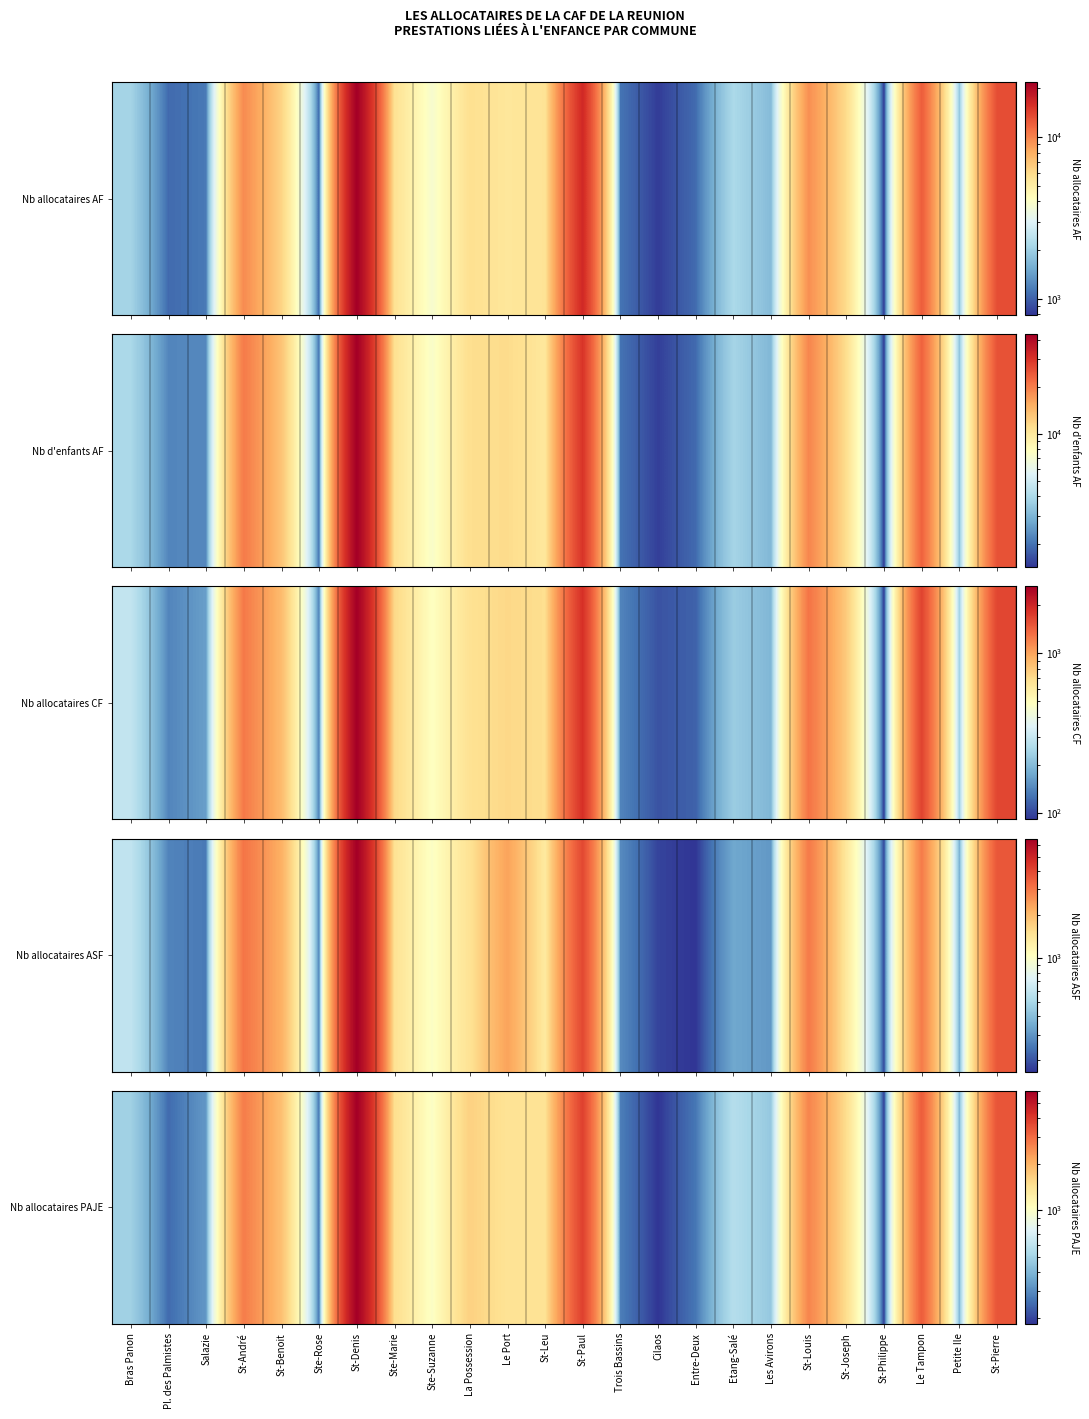

Rank the categories by value from highest to lowest.

St-Denis, St-Paul, St-Pierre, Le Tampon, St-André, St-Louis, St-Benoit, La Possession, Ste-Marie, St-Joseph, St-Leu, Le Port, Ste-Suzanne, Etang-Salé, Bras Panon, Les Avirons, Petite Ile, Salazie, Trois Bassins, Entre-Deux, Ste-Rose, Pl. des Palmistes, St-Philippe, Cilaos